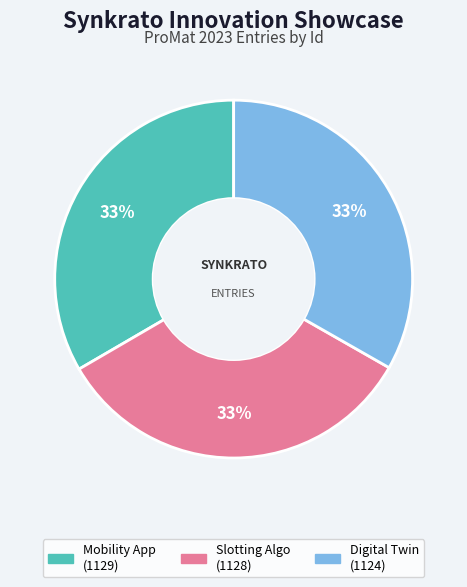

To the nearest percent, what is the average slice percentage?

33%